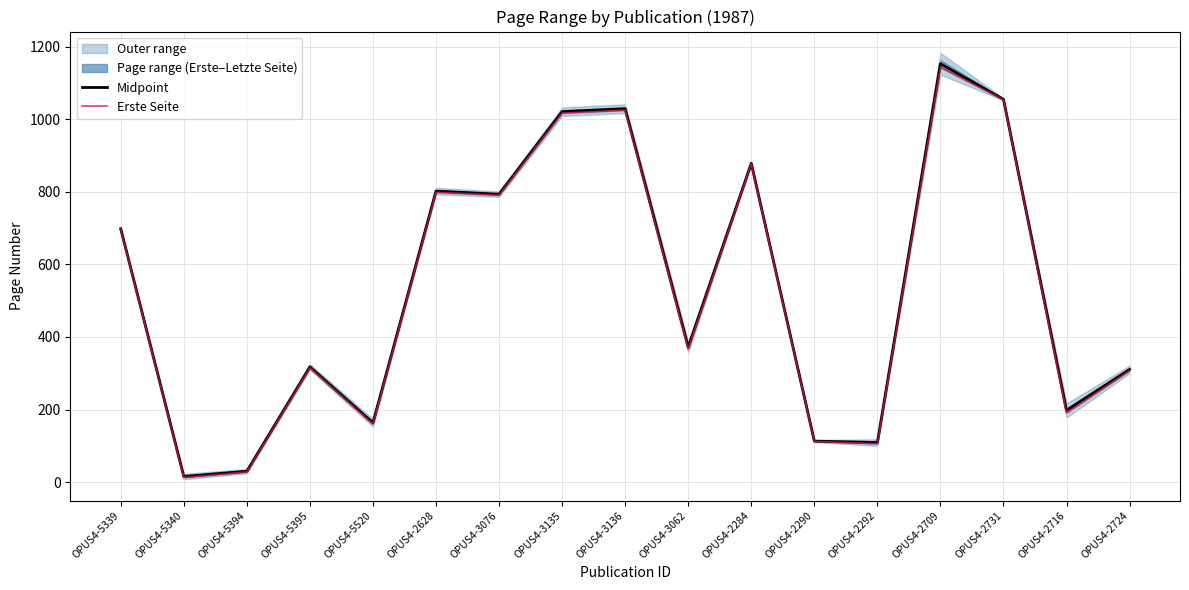

True or false: Midpoint has more than 2 points higher than both neighbors.

True